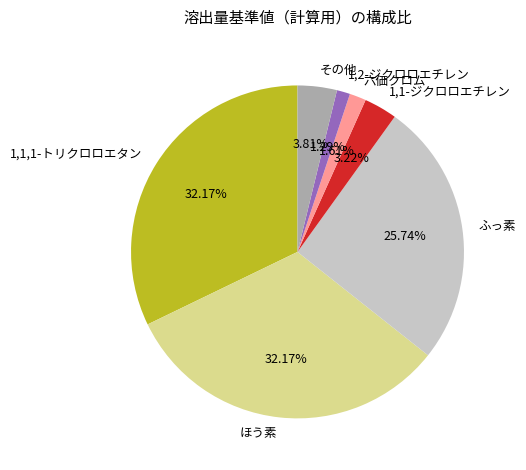

Combined, do ふっ素 and その他 account for over 50%?

No